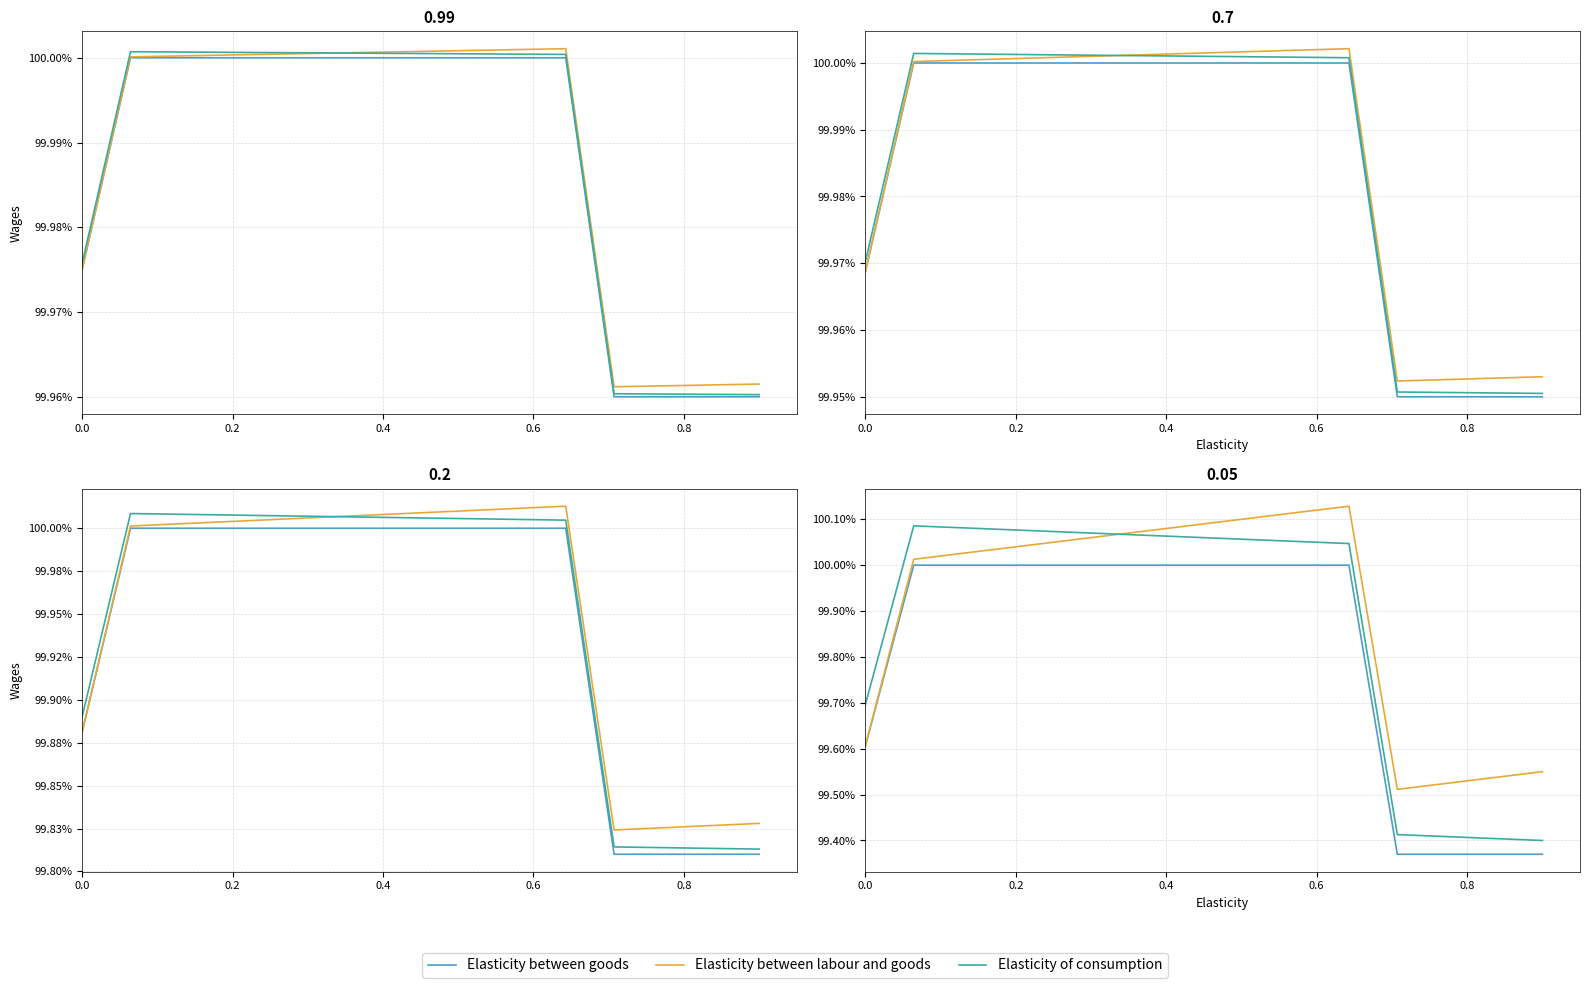

Where does the Elasticity of consumption series first go above 1?

0.2